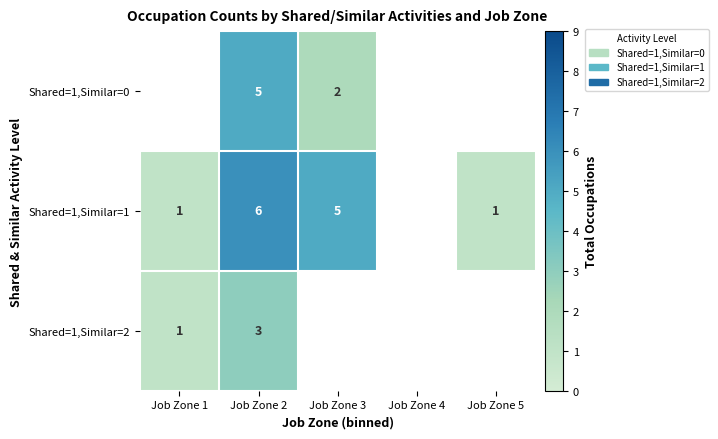

The value of Shared=1,Similar=0 at Job Zone 3 is 0.8. True or false?

False